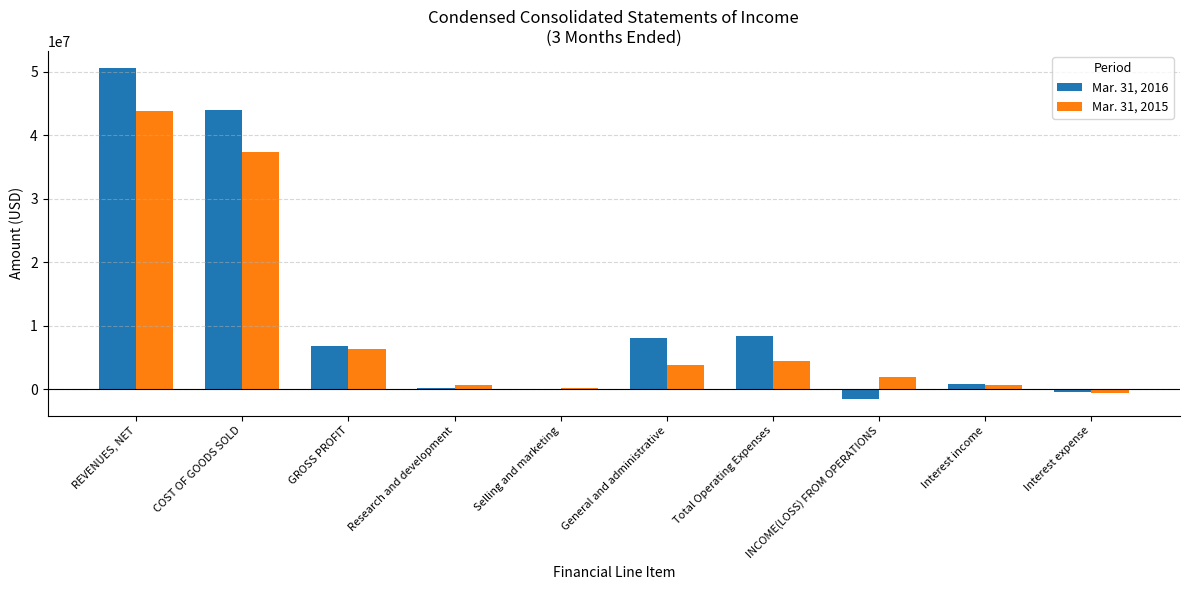

Does the chart contain stacked bars?

No